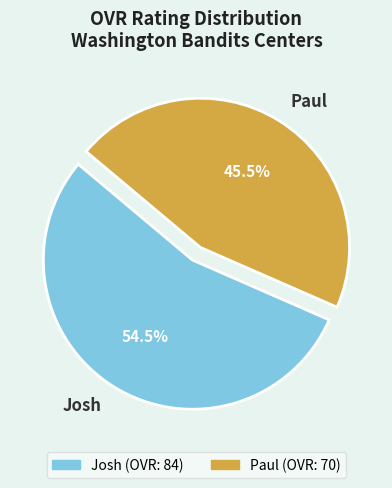

How many segments does this pie chart have?

2